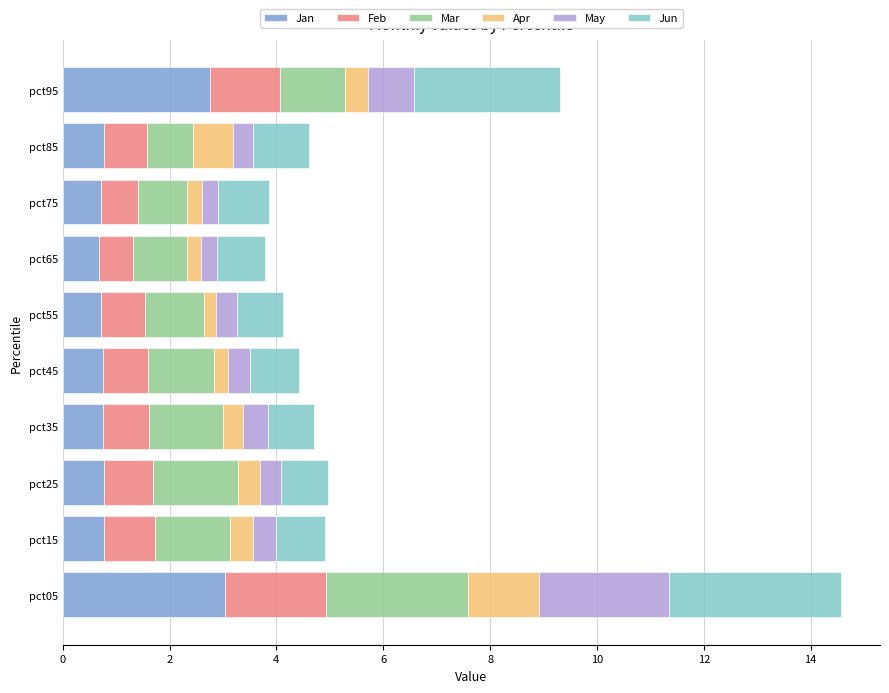

At which category is the sum across all series the highest?

pct05